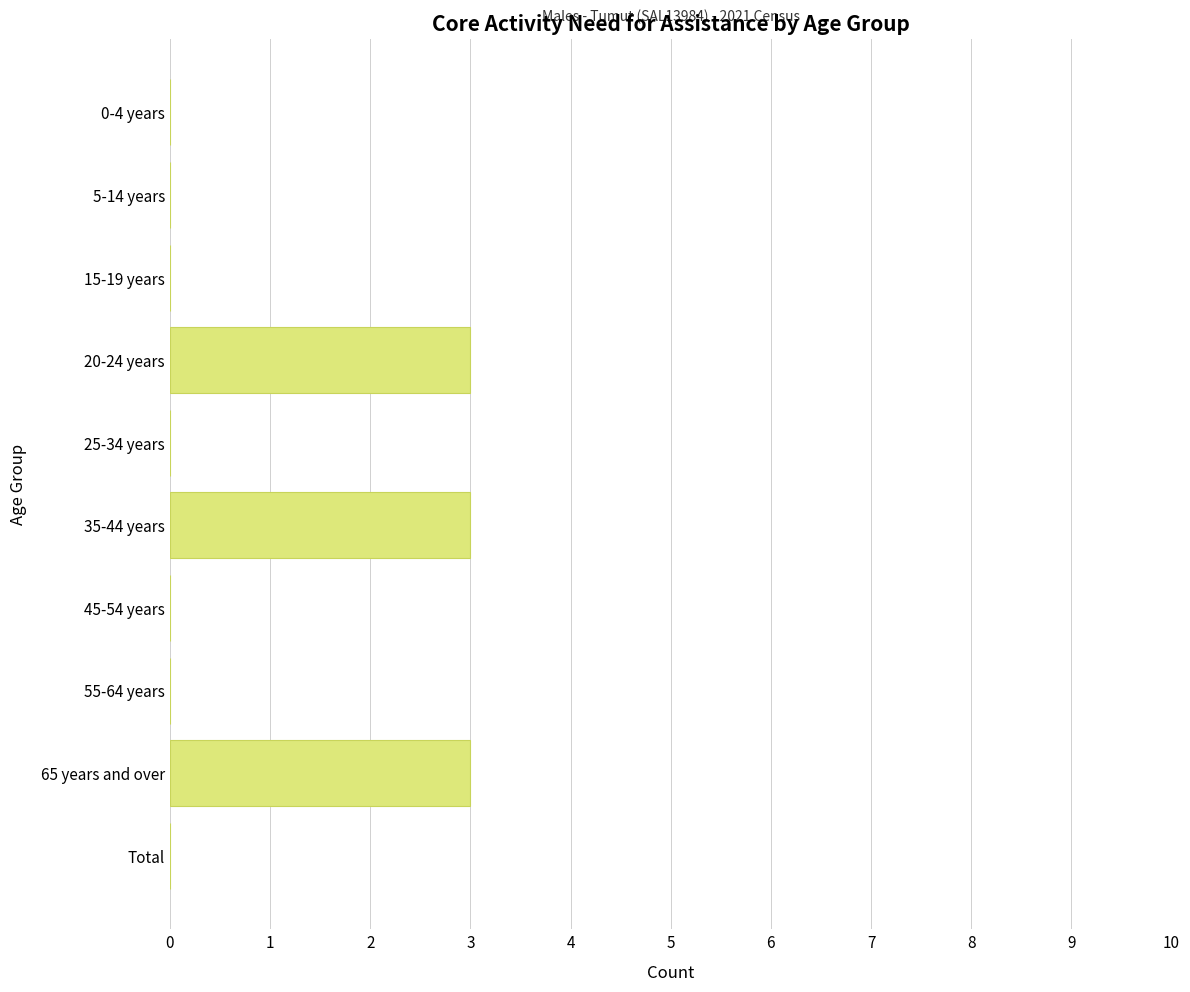

Reading top to bottom, extract all data points from this chart.

0-4 years=0	5-14 years=0	15-19 years=0	20-24 years=3	25-34 years=0	35-44 years=3	45-54 years=0	55-64 years=0	65 years and over=3	Total=0